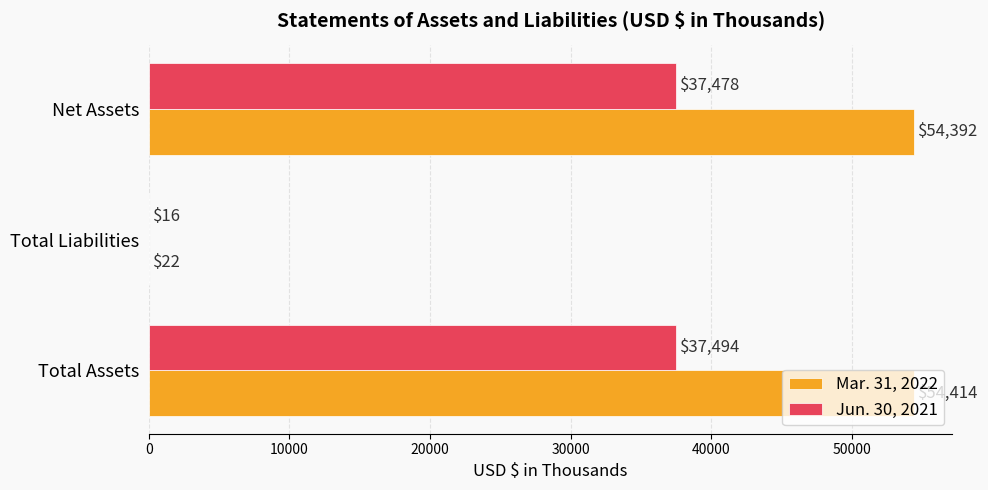

Is it true that Mar. 31, 2022 equals 16284 at Total Assets?

False